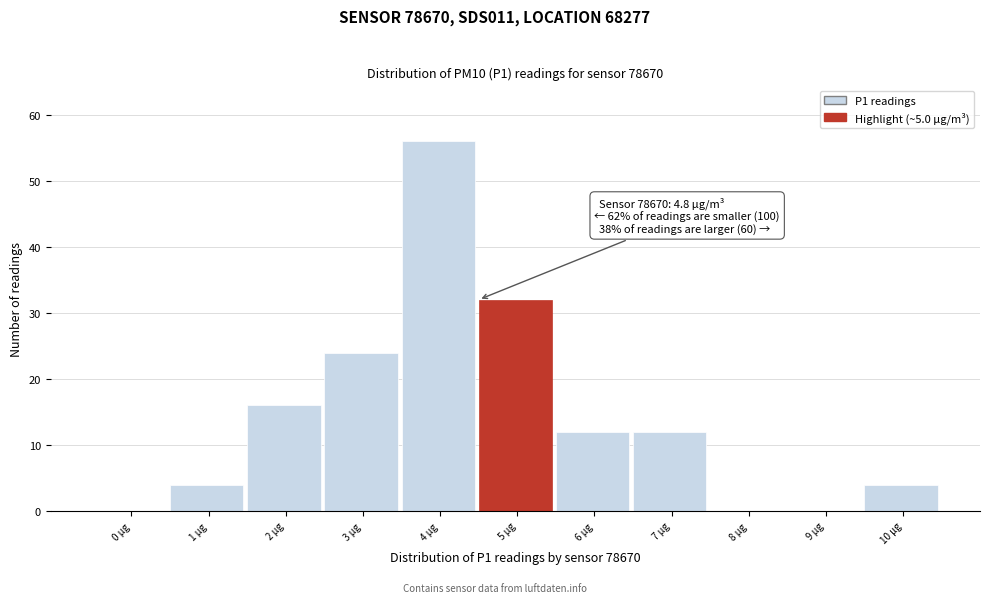

Reading left to right, list all the values displayed in this chart.

0 µg=0	1 µg=4	2 µg=16	3 µg=24	4 µg=56	5 µg=32	6 µg=12	7 µg=12	8 µg=0	9 µg=0	10 µg=4